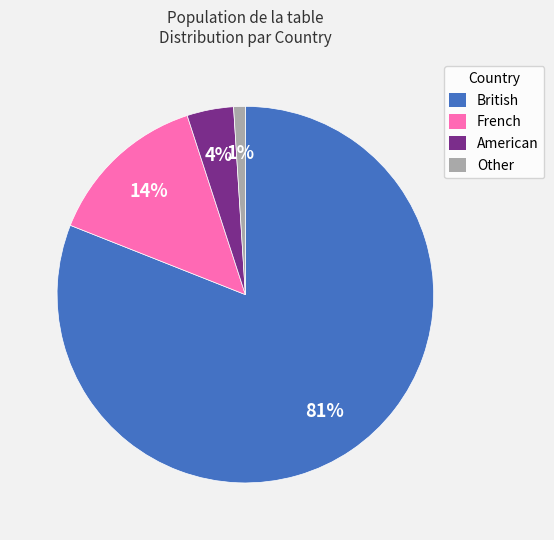

Is there any slice that represents more than half of the pie?

Yes